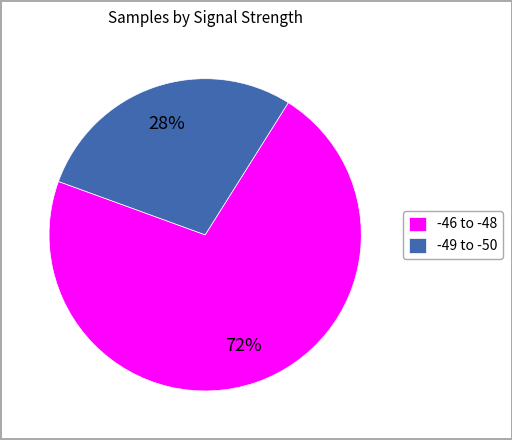

Is there any slice that represents more than half of the pie?

Yes